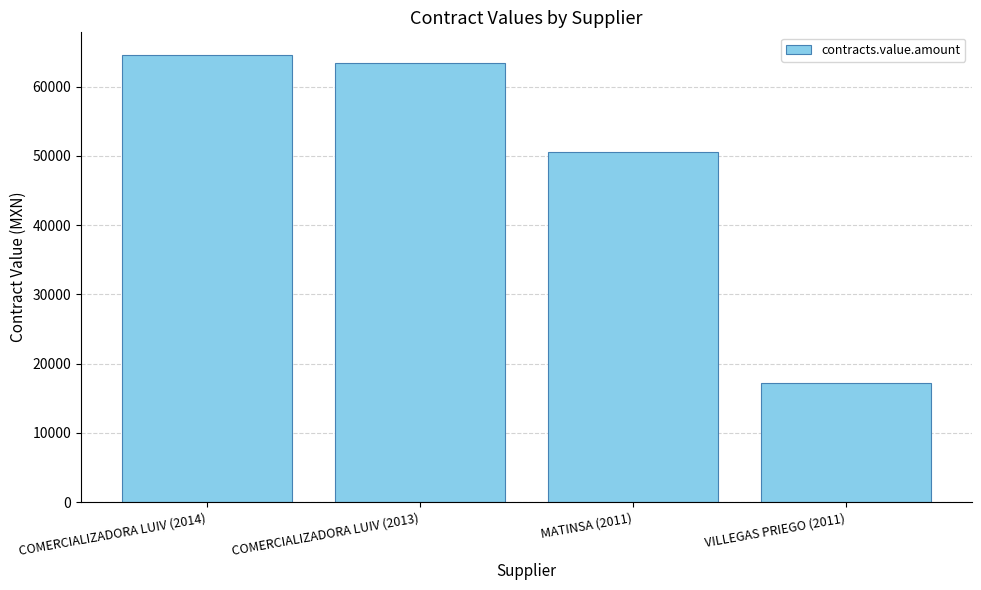

What is the label of the 2nd bar from the right?

MATINSA (2011)